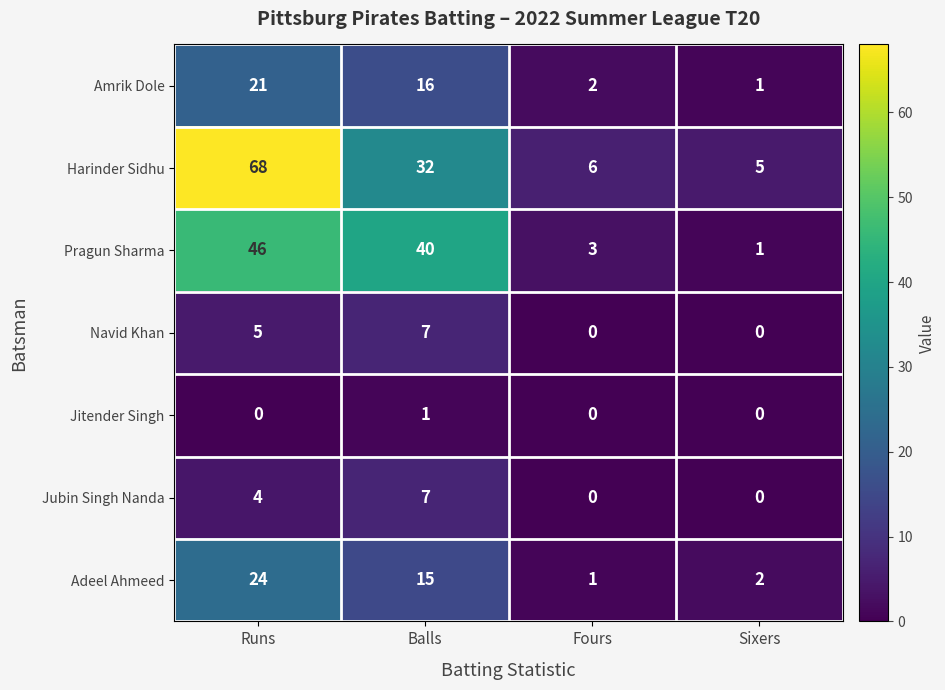

What is the difference between the maximum and minimum values in the Adeel Ahmeed series?

23